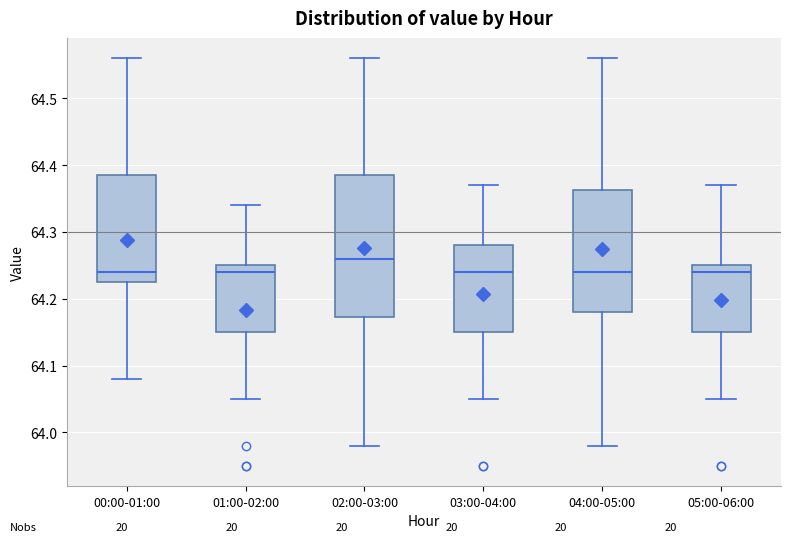

Where does the lower whisker of the box for 02:00-03:00 end on the y-axis? The values are not printed on the chart, so give them approximately, as read against the axis.

63.98